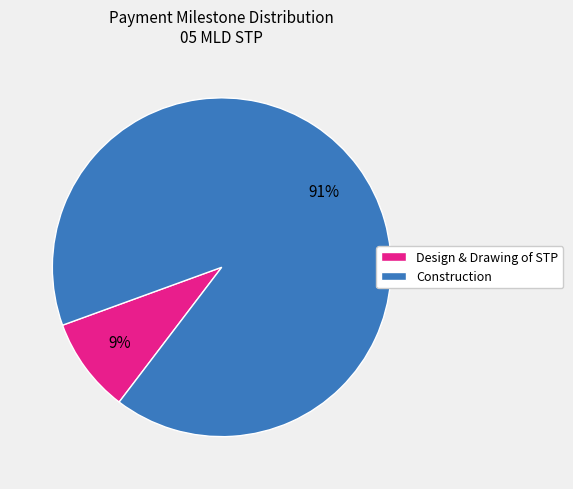

Is the sum of Design & Drawing of STP and Construction greater than half?

Yes